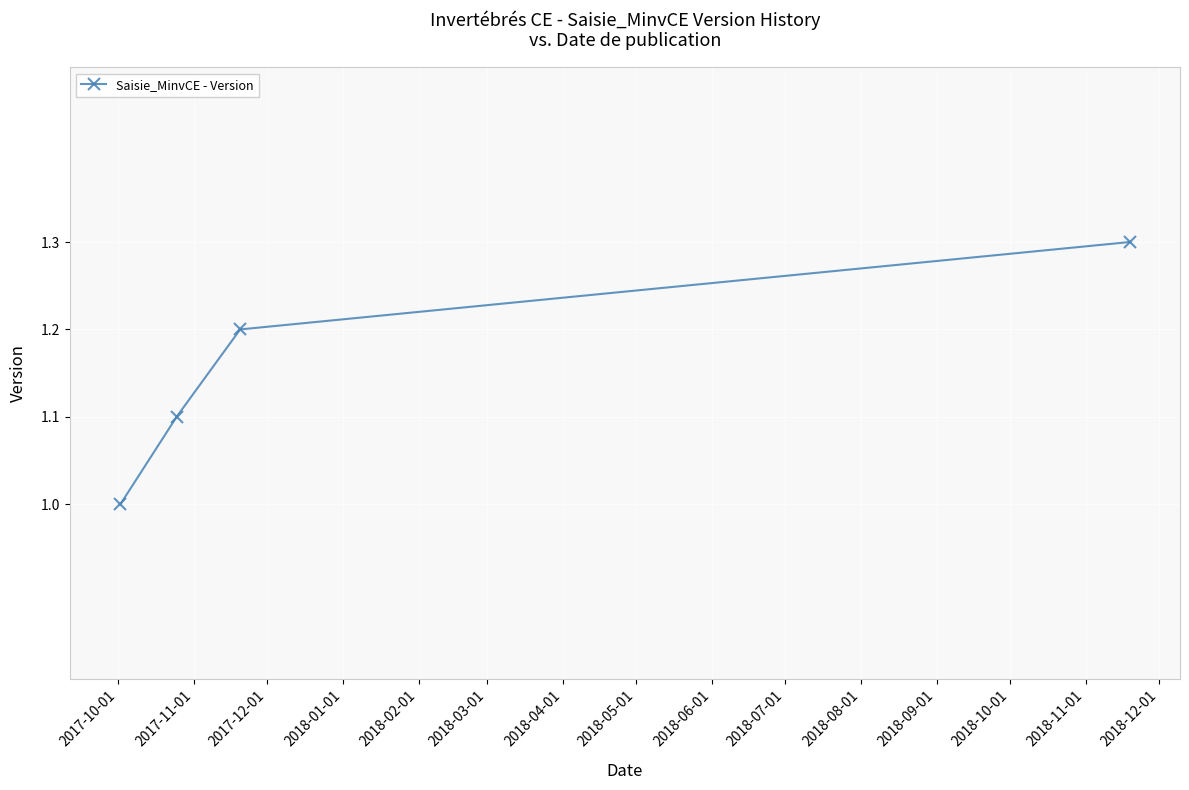

What is the smallest value displayed?

1.0